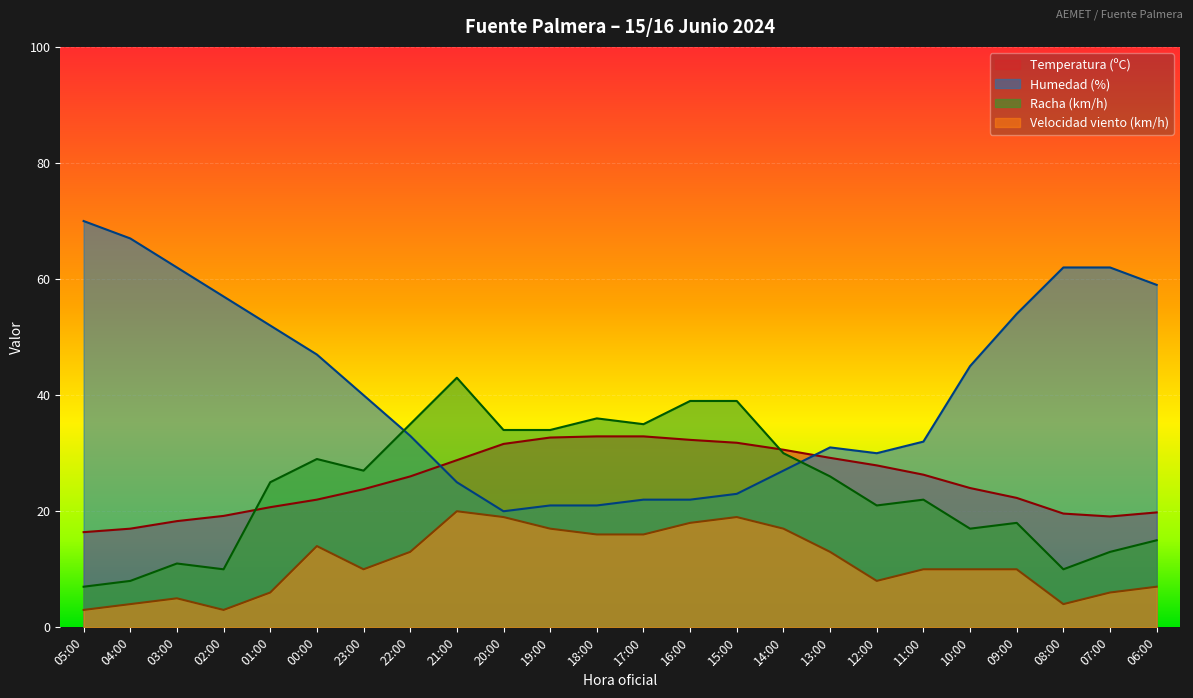

Reading left to right, what are all the values shown in this chart?

Temperatura (ºC): 05:00=16.4	04:00=17.0	03:00=18.3	02:00=19.2	01:00=20.7	00:00=22.0	23:00=23.8	22:00=26.0	21:00=28.8	20:00=31.6	19:00=32.7	18:00=32.9	17:00=32.9	16:00=32.3	15:00=31.8	14:00=30.6	13:00=29.2	12:00=27.9	11:00=26.3	10:00=24.0	09:00=22.3	08:00=19.6	07:00=19.1	06:00=19.8
Velocidad del viento (km/h): 05:00=3.0	04:00=4.0	03:00=5.0	02:00=3.0	01:00=6.0	00:00=14.0	23:00=10.0	22:00=13.0	21:00=20.0	20:00=19.0	19:00=17.0	18:00=16.0	17:00=16.0	16:00=18.0	15:00=19.0	14:00=17.0	13:00=13.0	12:00=8.0	11:00=10.0	10:00=10.0	09:00=10.0	08:00=4.0	07:00=6.0	06:00=7.0
Racha (km/h): 05:00=7.0	04:00=8.0	03:00=11.0	02:00=10.0	01:00=25.0	00:00=29.0	23:00=27.0	22:00=35.0	21:00=43.0	20:00=34.0	19:00=34.0	18:00=36.0	17:00=35.0	16:00=39.0	15:00=39.0	14:00=30.0	13:00=26.0	12:00=21.0	11:00=22.0	10:00=17.0	09:00=18.0	08:00=10.0	07:00=13.0	06:00=15.0
Humedad (%): 05:00=70.0	04:00=67.0	03:00=62.0	02:00=57.0	01:00=52.0	00:00=47.0	23:00=40.0	22:00=33.0	21:00=25.0	20:00=20.0	19:00=21.0	18:00=21.0	17:00=22.0	16:00=22.0	15:00=23.0	14:00=27.0	13:00=31.0	12:00=30.0	11:00=32.0	10:00=45.0	09:00=54.0	08:00=62.0	07:00=62.0	06:00=59.0